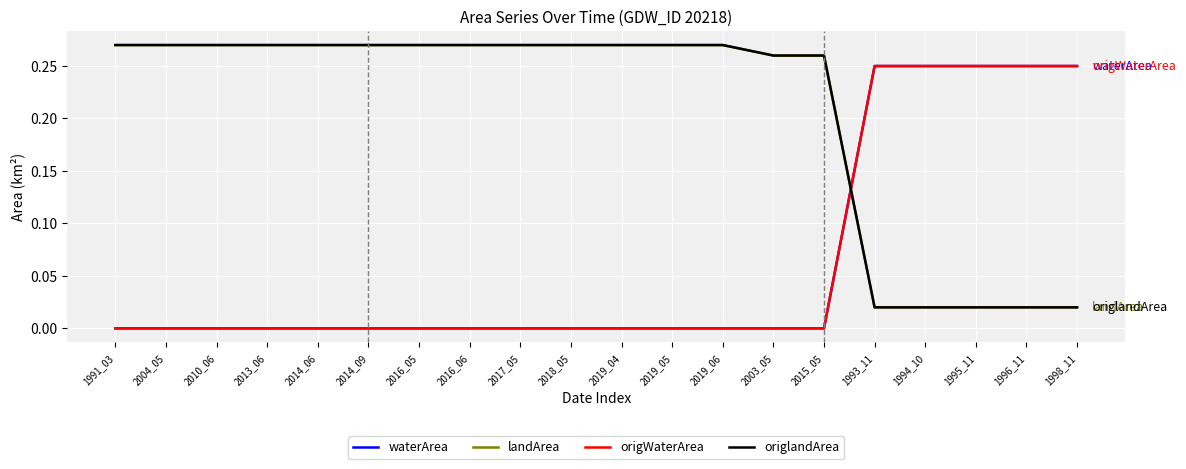

At which label does origlandArea reach its peak?

1991_03